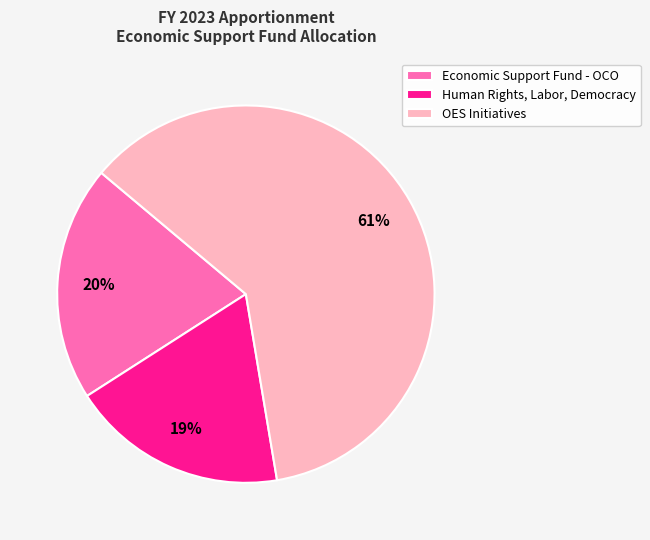

What is the smallest slice in the pie chart?

Human Rights, Labor, Democracy